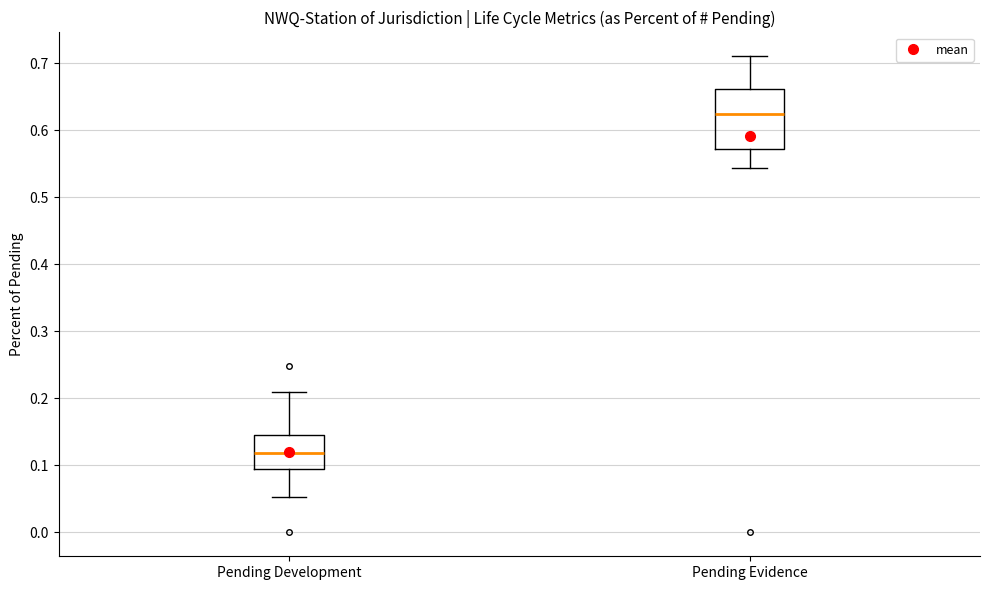

Which box's median line is the highest?

Pending Evidence